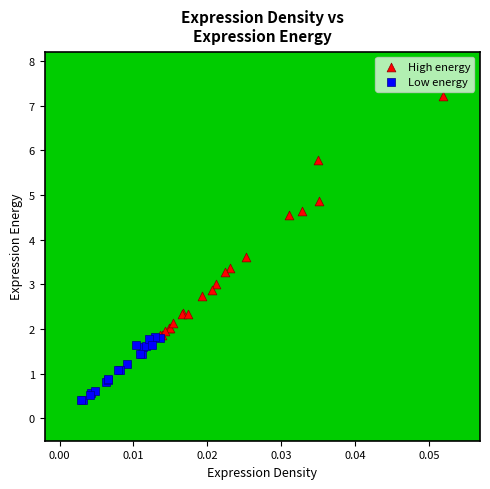

Which series contains the highest Y value?

High energy